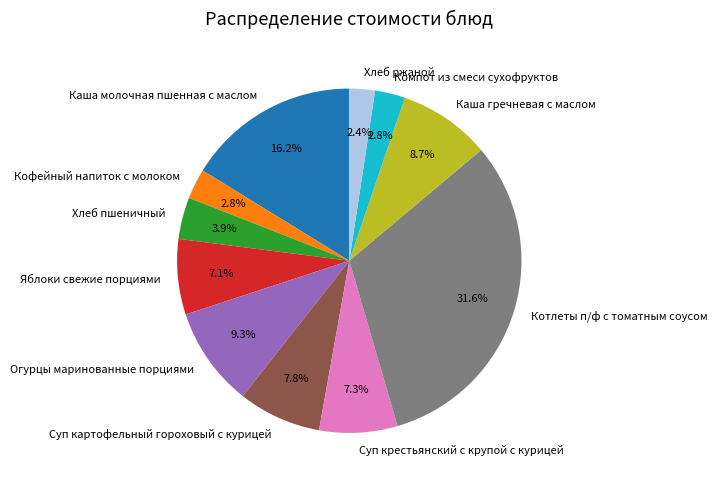

Does any single category account for the majority?

No